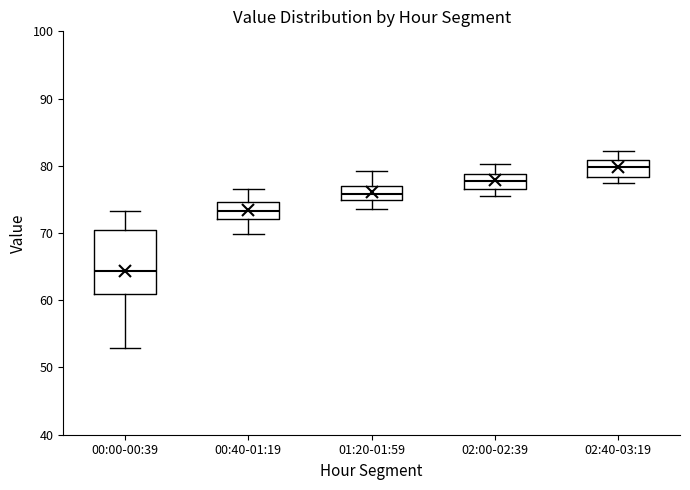

Reading left to right, transcribe this box plot: for each box, give where its median line is, the range the box spans, and where its two whiskers end, as read against the y-axis. The values are not printed on the chart, so give them approximately, as read against the axis.

00:00-00:39: median 64, box 61 to 70, whiskers 53 to 73
00:40-01:19: median 73, box 72 to 75, whiskers 70 to 77
01:20-01:59: median 76, box 75 to 77, whiskers 74 to 79
02:00-02:39: median 78, box 76 to 79, whiskers 76 (just below the box's lower edge) to 80
02:40-03:19: median 80, box 78 to 81, whiskers 78 (just below the box's lower edge) to 82